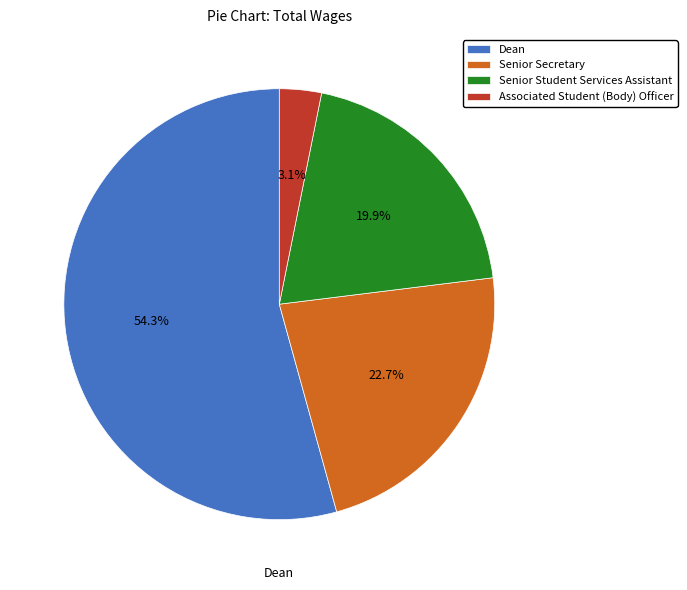

What is the smallest slice in the pie chart?

Associated Student (Body) Officer